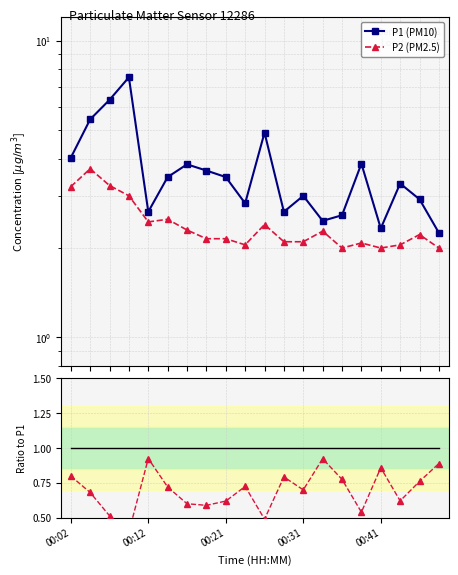

How many values in the P2 (PM2.5) series exceed 2?

17